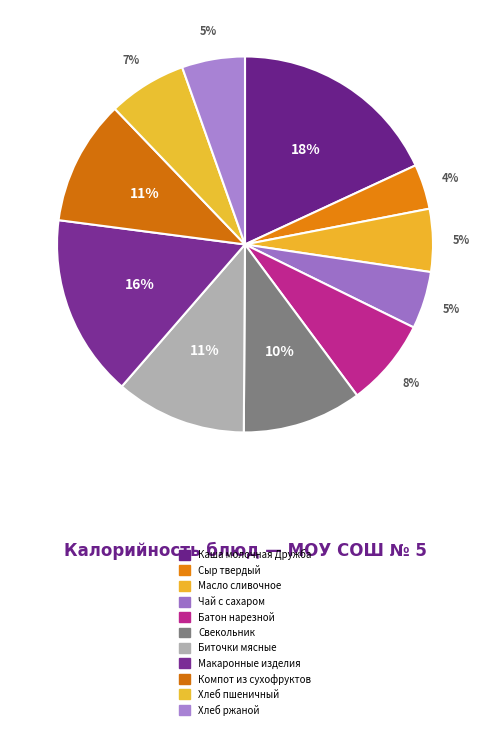

Combined, do Биточки мясные and Компот из сухофруктов account for over 50%?

No